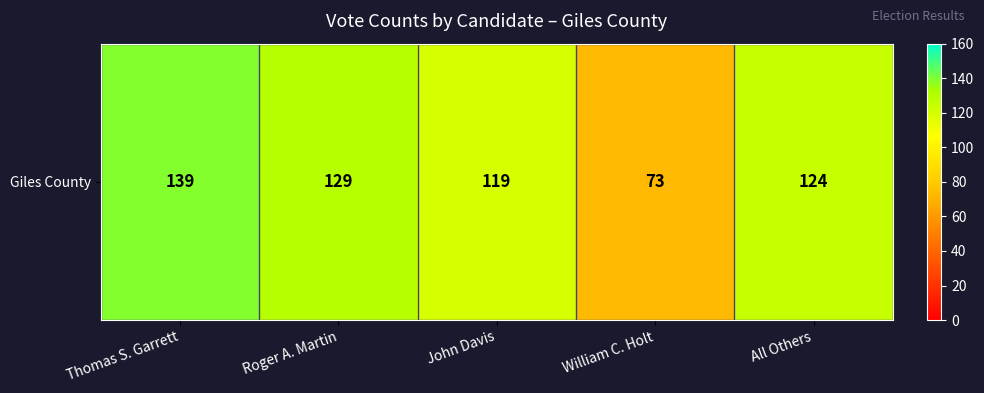

What is the sum of the values at William C. Holt and John Davis?

192